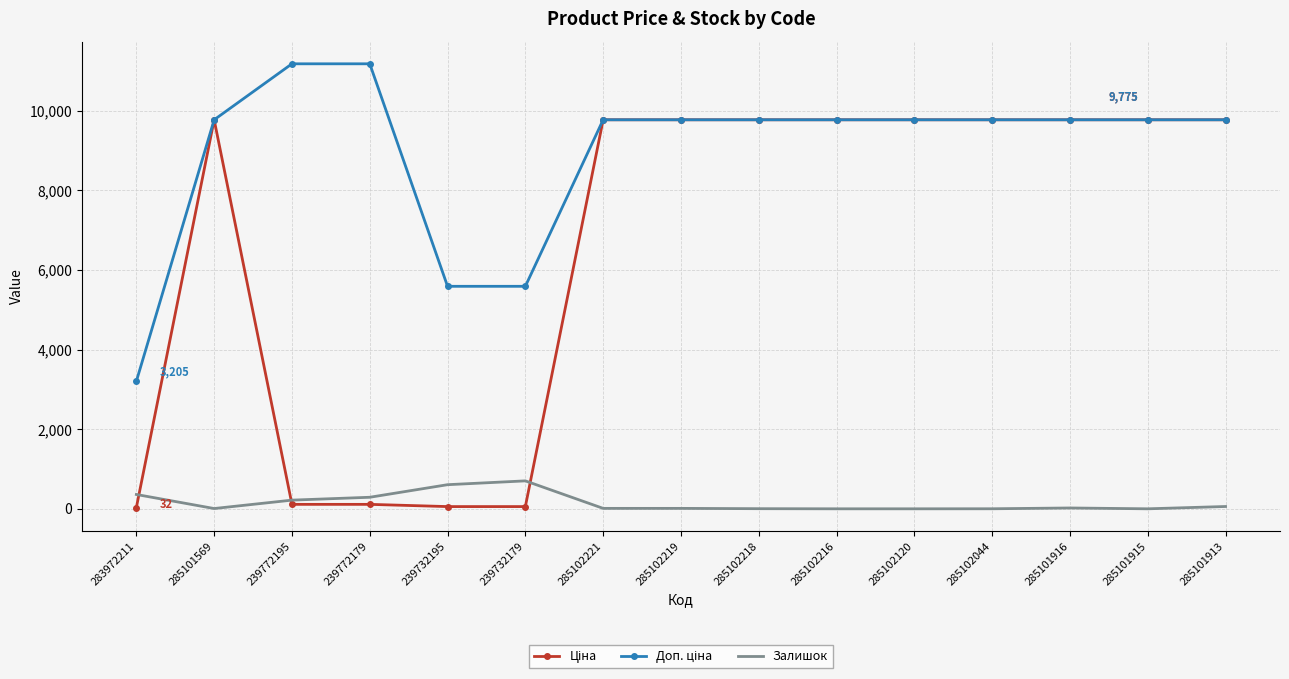

What is the difference between the highest and lowest values at 285102216?

9775.5